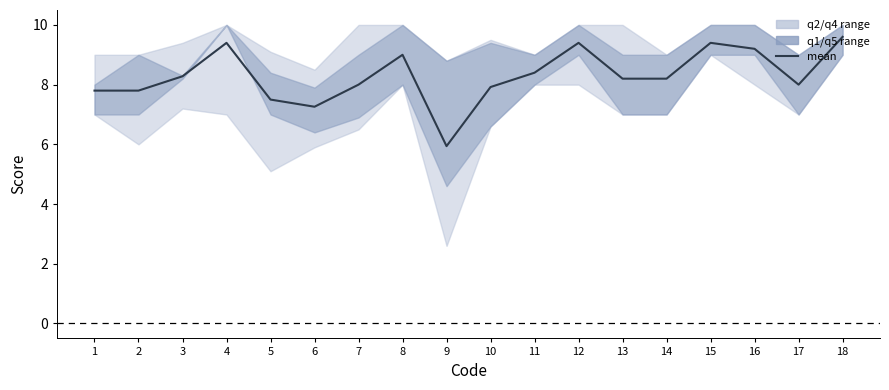

What is the value of the 7th point from the left?

8.0